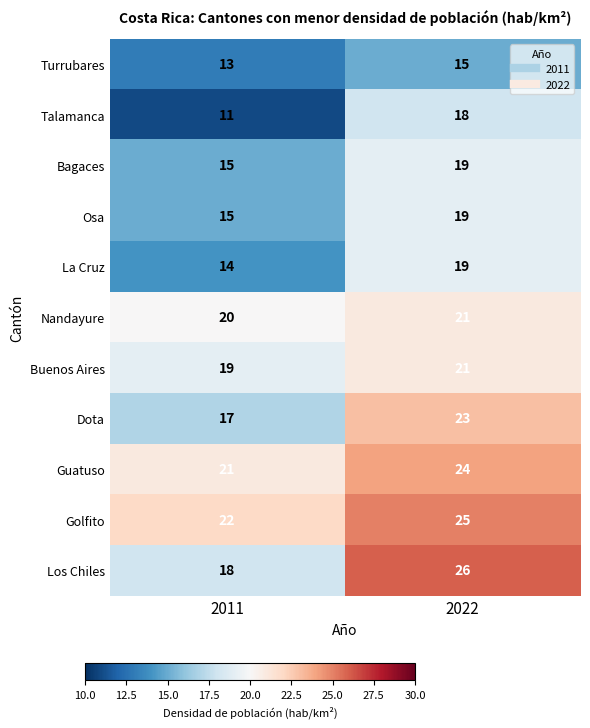

How many values in the Los Chiles series are below 26?

1